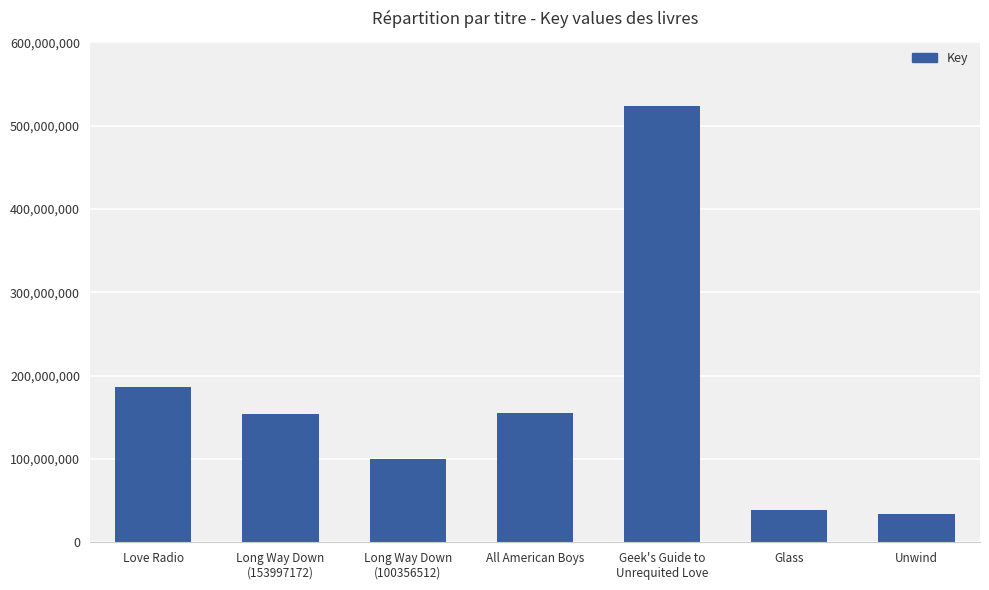

At which label is the value closest to 278764551?

Love Radio